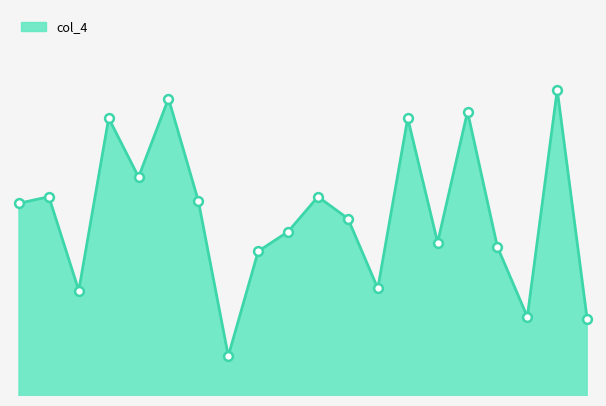

Does the chart have visible grid lines?

No